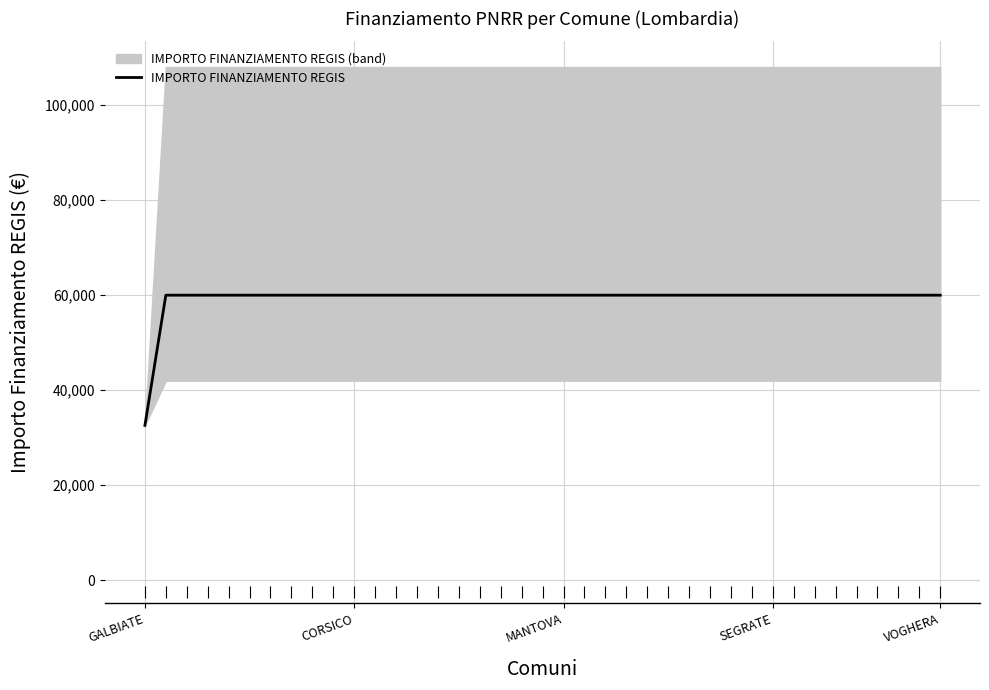

At which label is the value closest to 46277?

GALBIATE